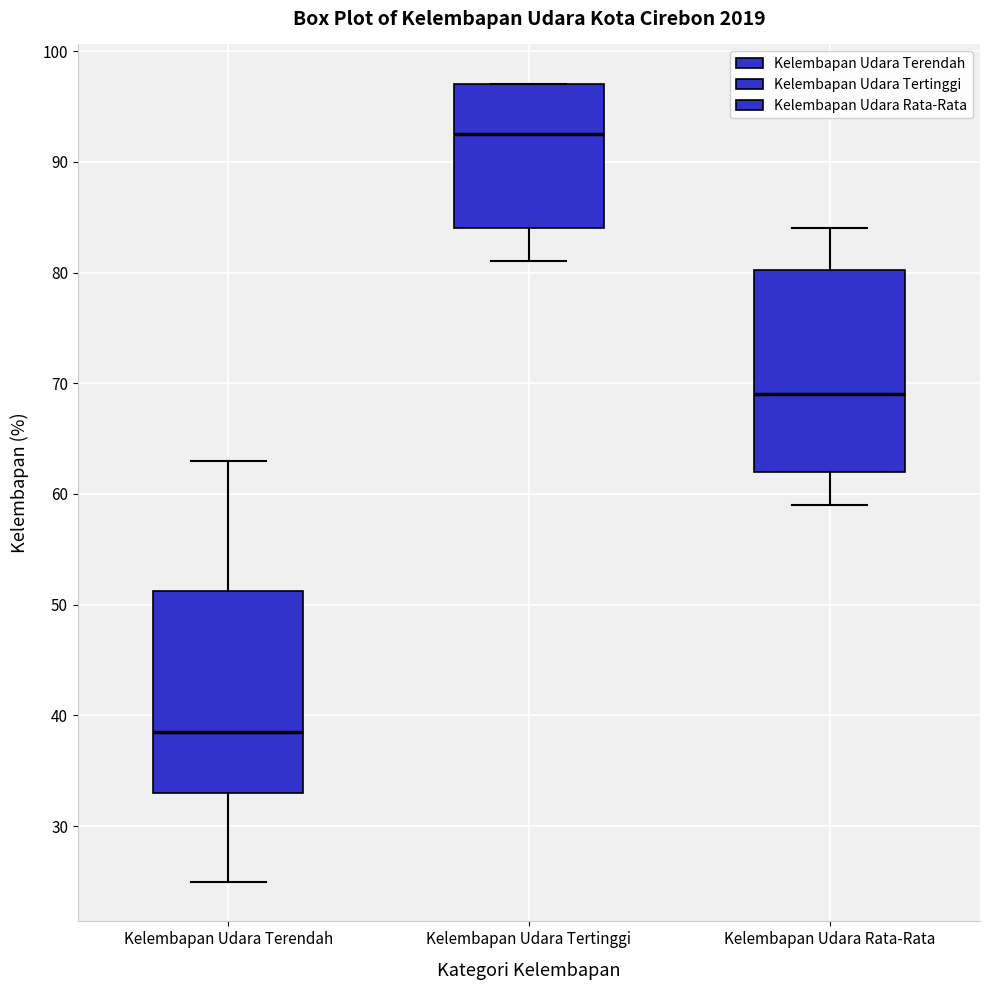

Reading left to right, transcribe this box plot: for each box, give where its median line is, the range the box spans, and where its two whiskers end, as read against the y-axis. The values are not printed on the chart, so give them approximately, as read against the axis.

Kelembapan Udara Terendah: median 39, box 33 to 51, whiskers 25 to 63
Kelembapan Udara Tertinggi: median 93, box 84 to 97, whiskers 81 to 97
Kelembapan Udara Rata-Rata: median 69, box 62 to 80, whiskers 59 to 84